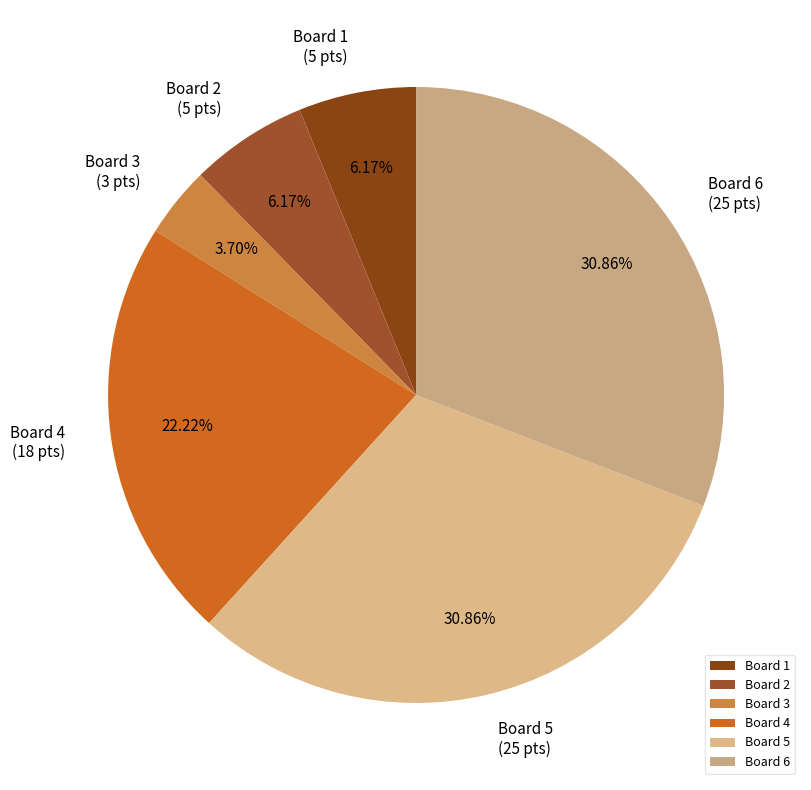

Is it true that Board 2 is 1% of the pie?

False